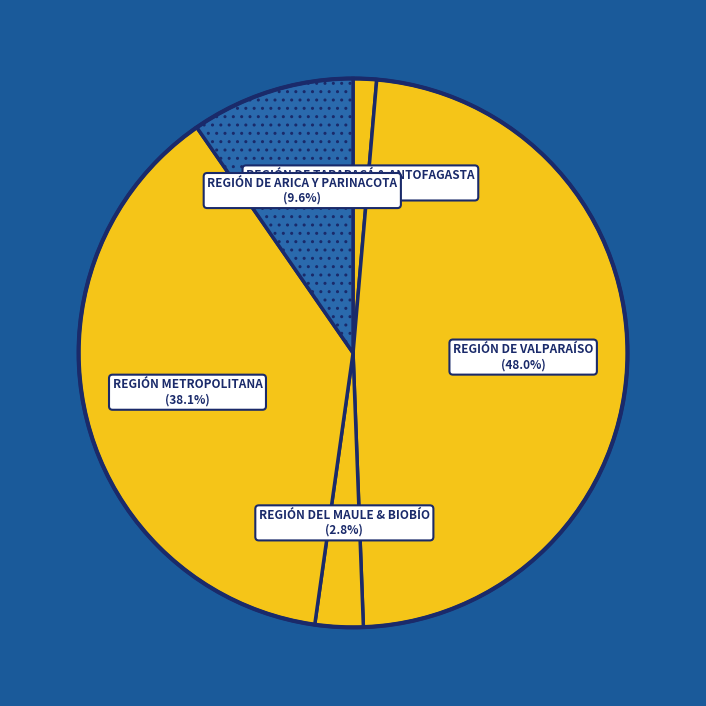

Count the number of slices in the pie.

5